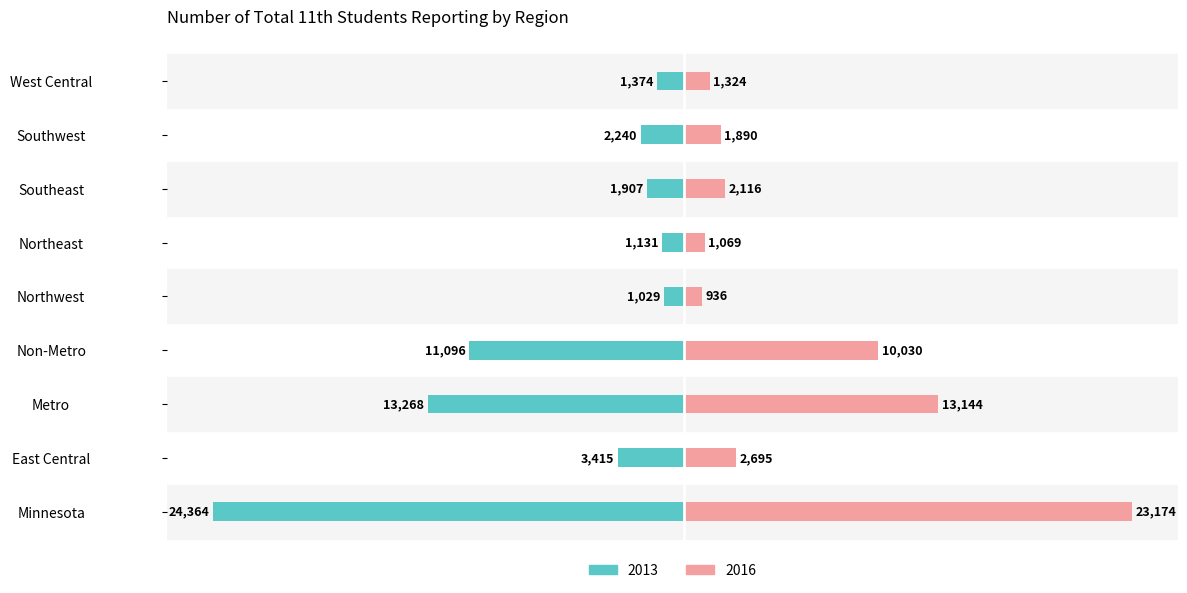

Which series has the largest range (max minus min)?

2013